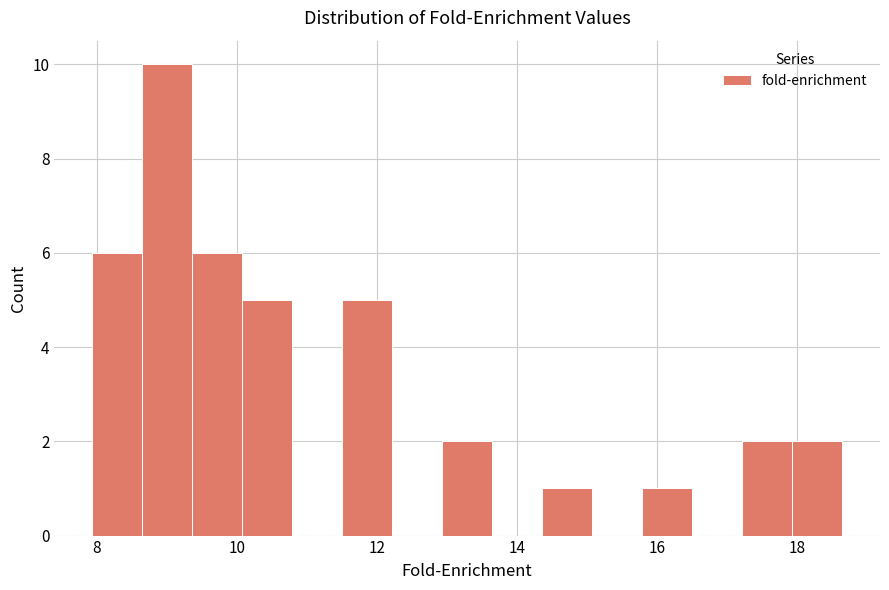

Read against the x-axis, roughly where is the centre of the tallest bar?

9.0